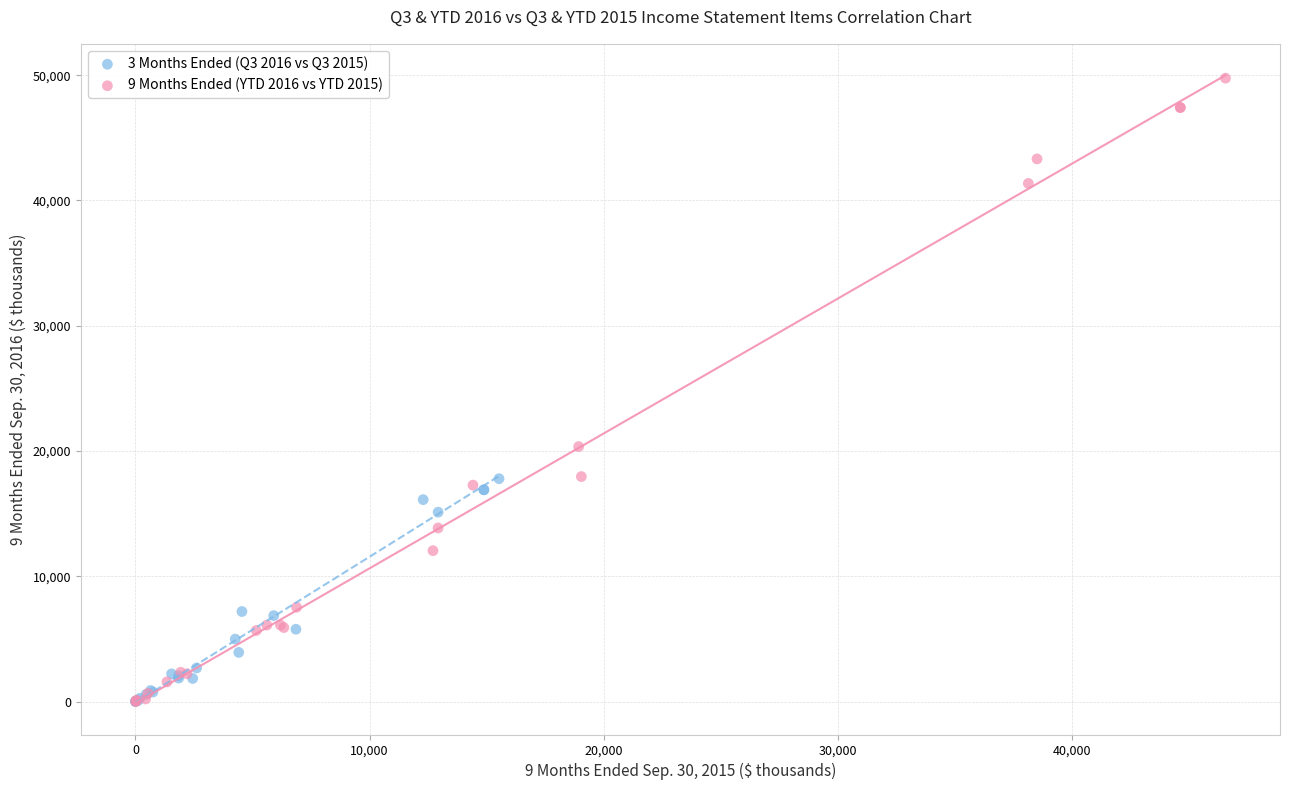

Which series contains the highest Y value?

9 Months Ended (YTD 2016 vs YTD 2015)